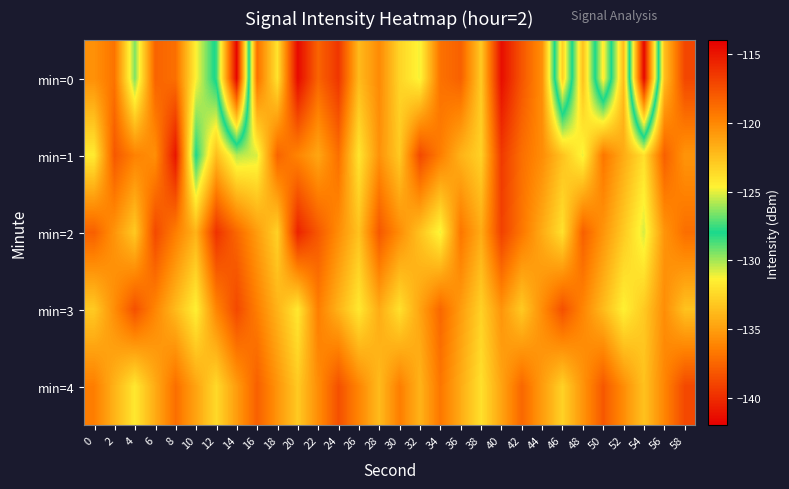

At which category is the sum across all series the highest?

40